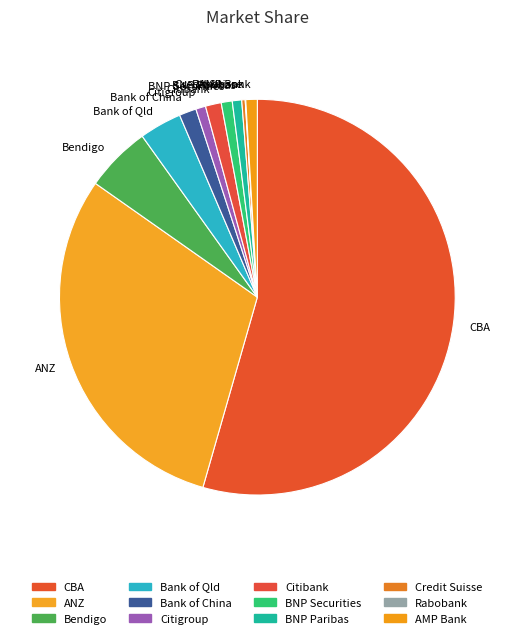

The BNP Securities slice represents 1% of the pie. True or false?

True